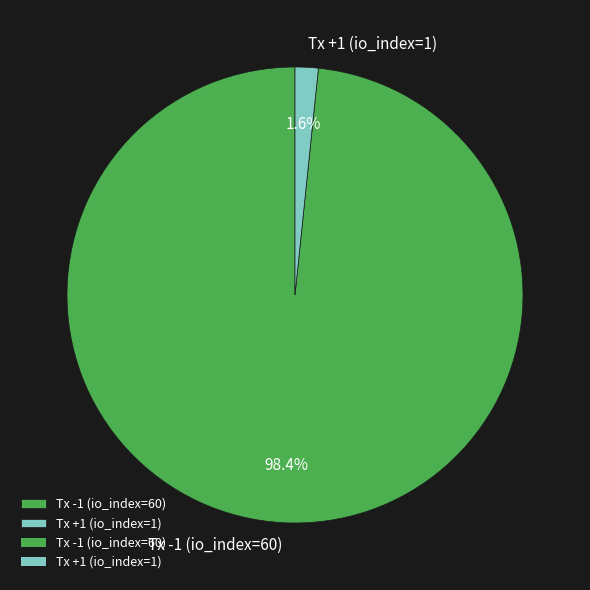

To the nearest percent, what is the difference between the largest and smallest slice percentages?

97%